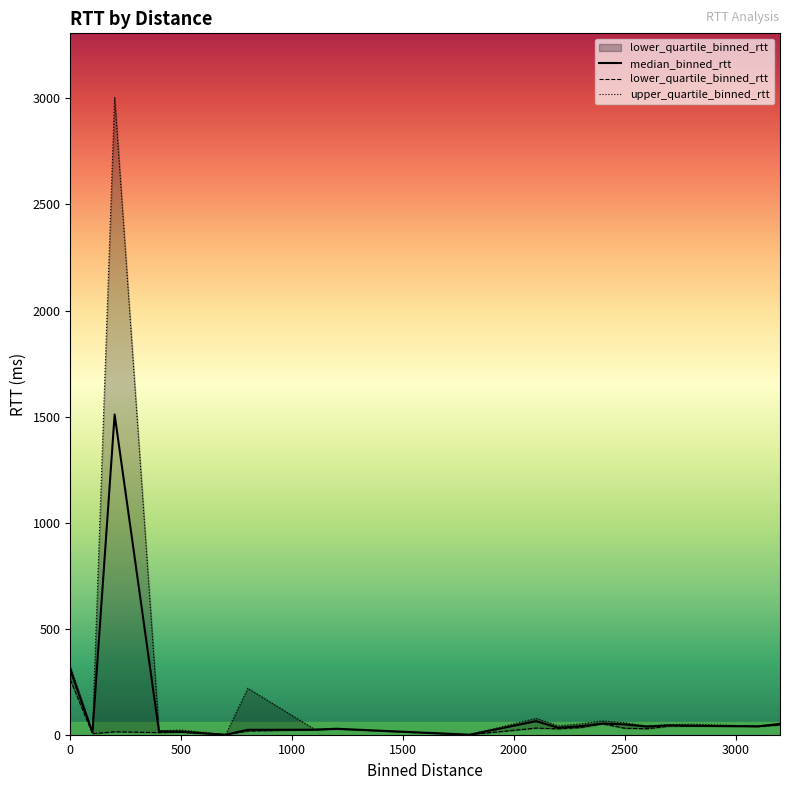

What is the maximum value for median_binned_rtt?

1510.0